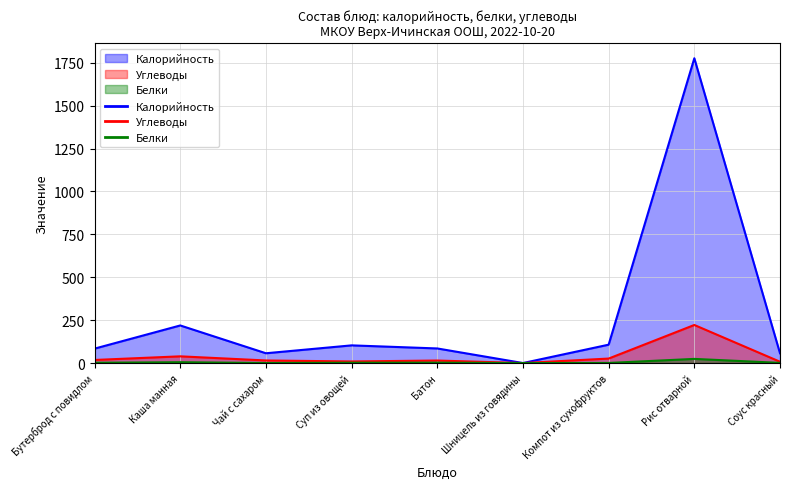

At which category is the sum across all series the highest?

Рис отварной